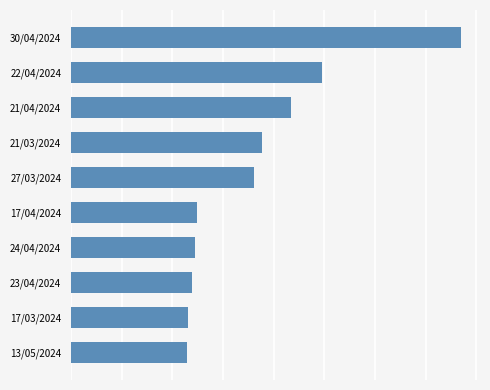

How many data points are less than 18042?

5